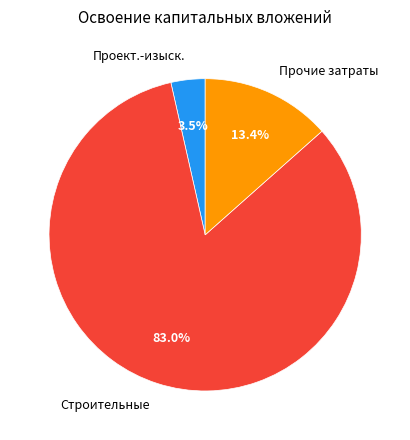

Rank the categories by value from lowest to highest.

Проект.-изыск., Прочие затраты, Строительные